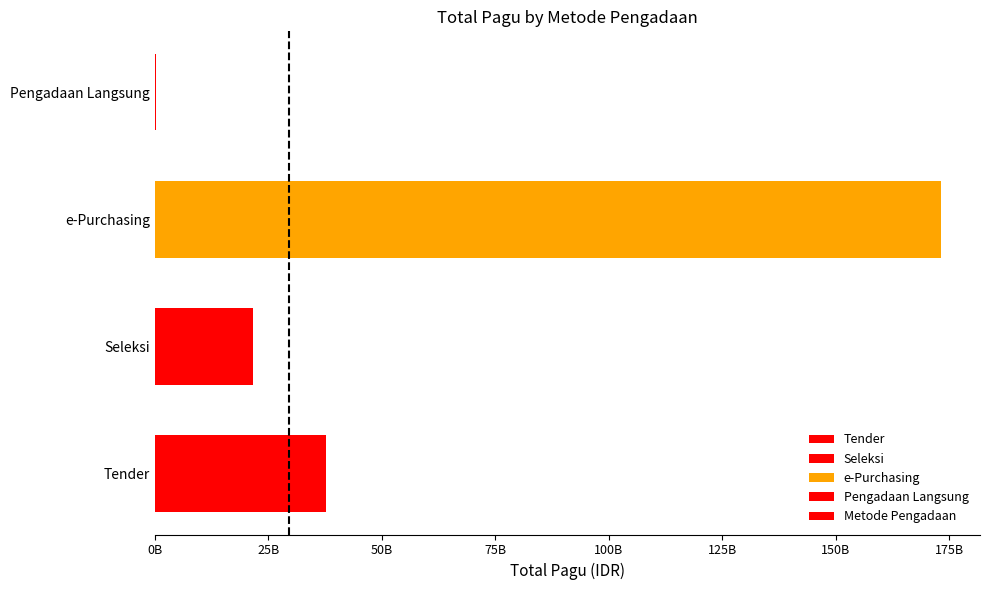

Does the chart contain stacked bars?

No